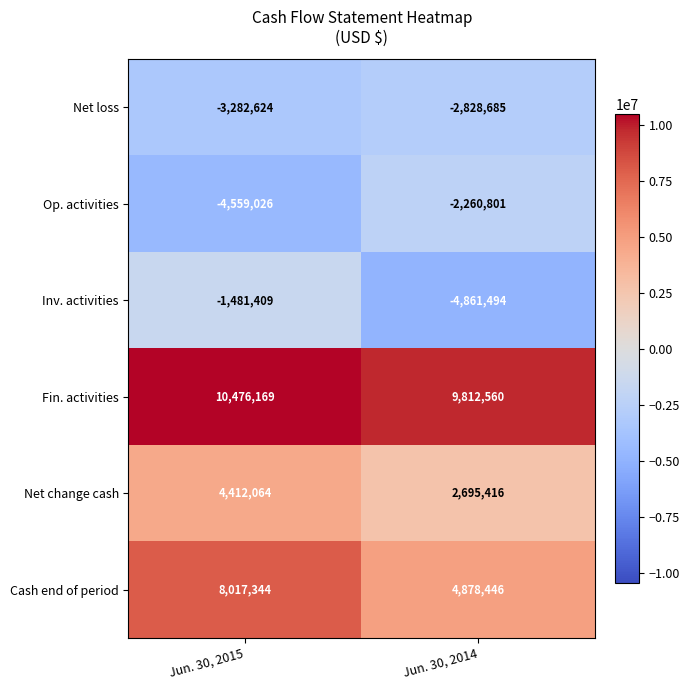

Between Jun. 30, 2015 and Jun. 30, 2014, which series saw the biggest shift?

Inv. activities